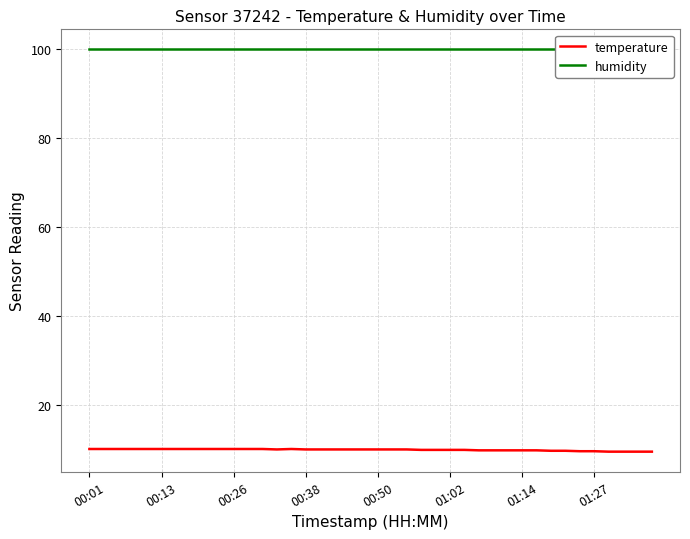

What are all the series names shown in the legend?

temperature, humidity